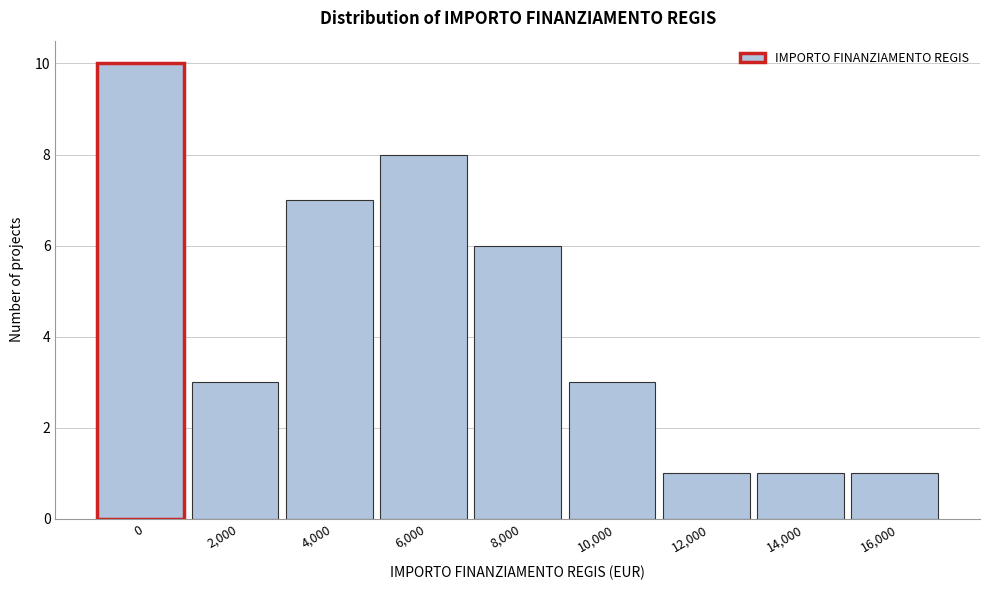

Reading right to left, list all the values displayed in this chart.

1	1	1	3	6	8	7	3	10